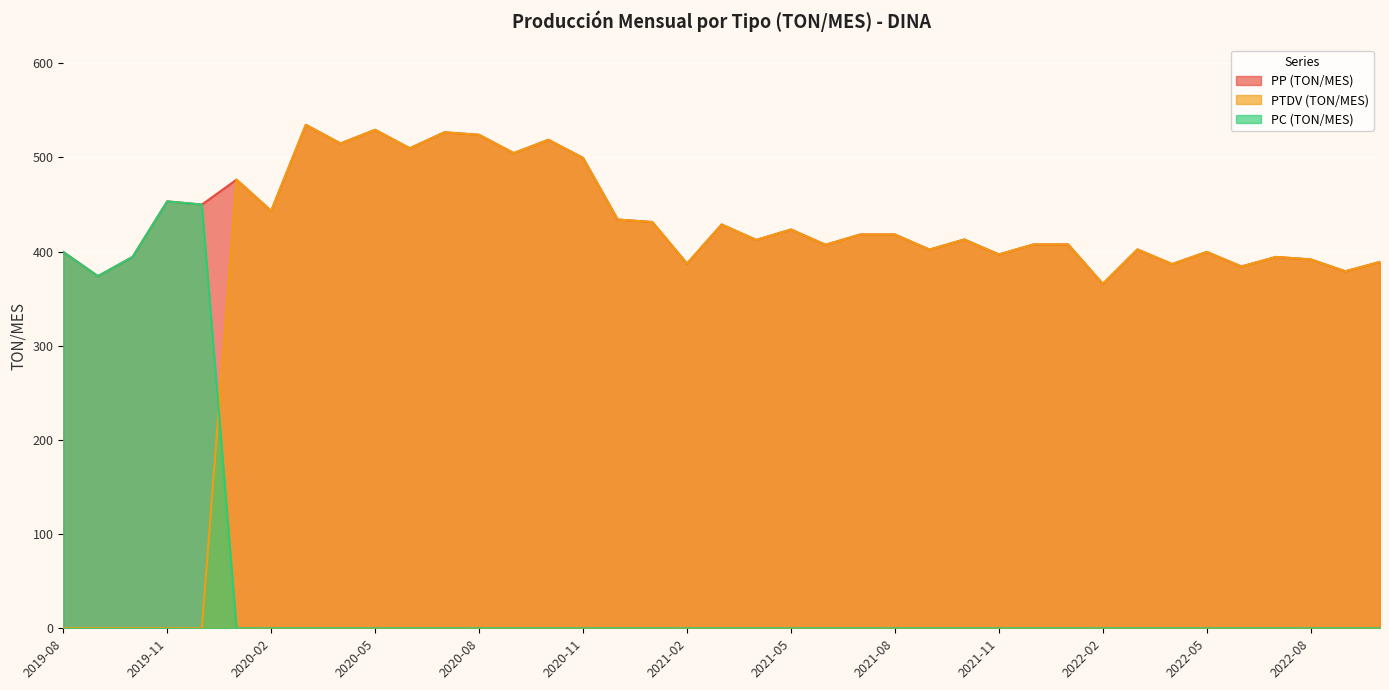

Rank the categories by PTDV (TON/MES) value from lowest to highest.

2019-08, 2019-09, 2019-10, 2019-11, 2019-12, 2022-02, 2022-09, 2022-06, 2022-04, 2021-02, 2022-10, 2022-08, 2022-07, 2021-11, 2022-05, 2021-09, 2022-03, 2021-06, 2021-12, 2022-01, 2021-04, 2021-10, 2021-07, 2021-08, 2021-05, 2021-03, 2021-01, 2020-12, 2020-02, 2020-01, 2020-11, 2020-09, 2020-06, 2020-04, 2020-10, 2020-08, 2020-07, 2020-05, 2020-03